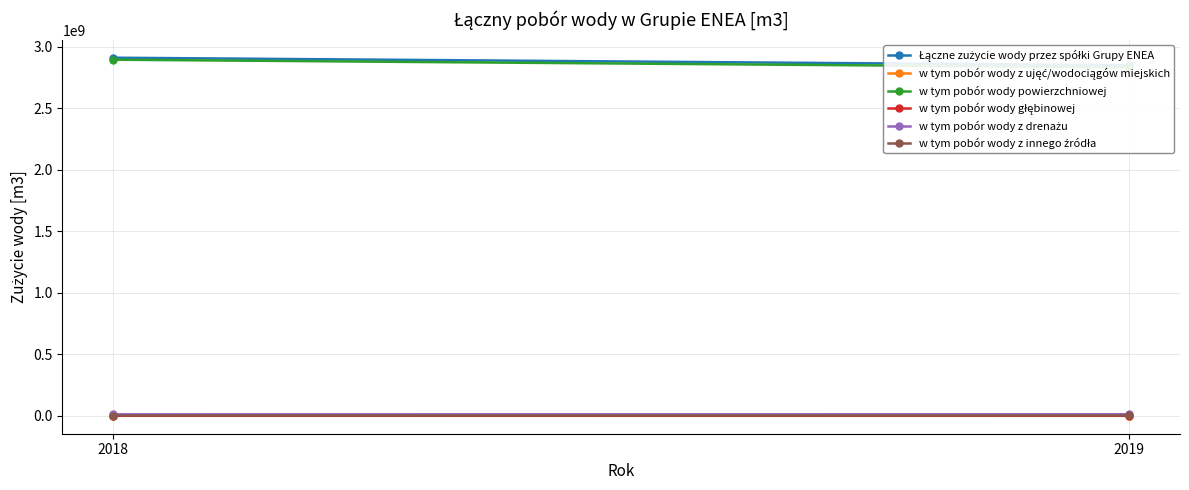

How many lines are shown in the chart?

6